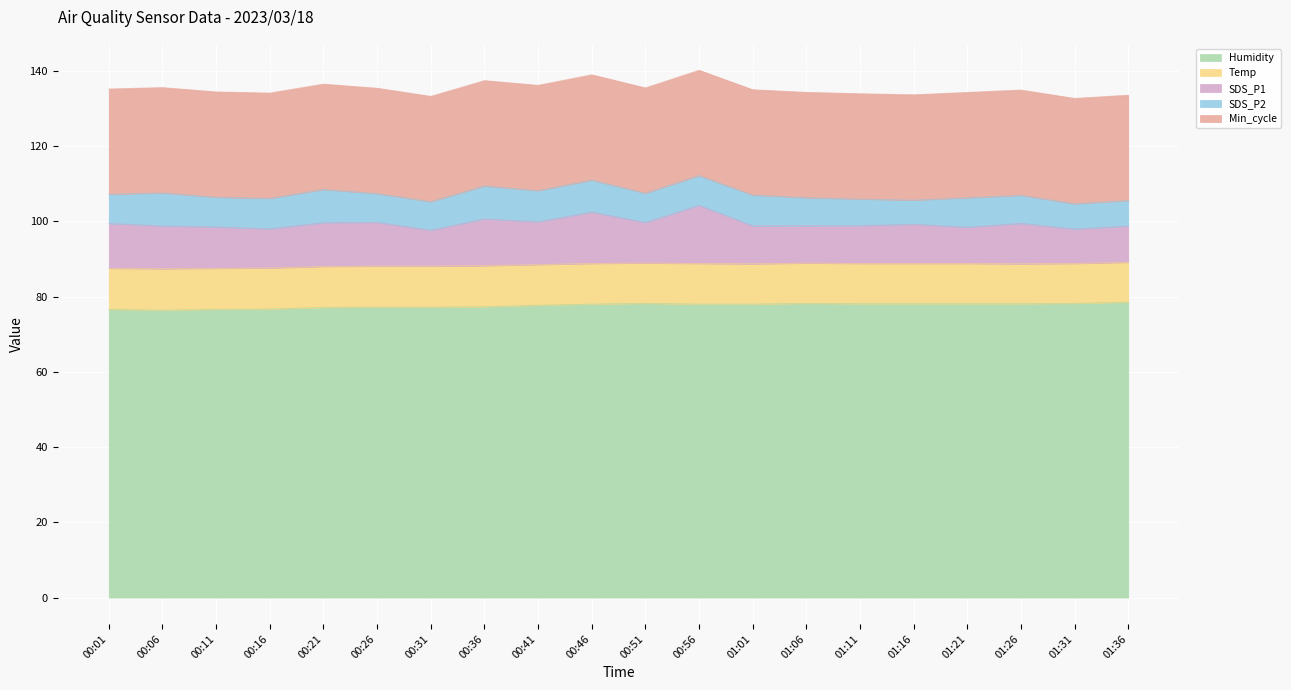

What is the maximum value for Humidity?

78.5